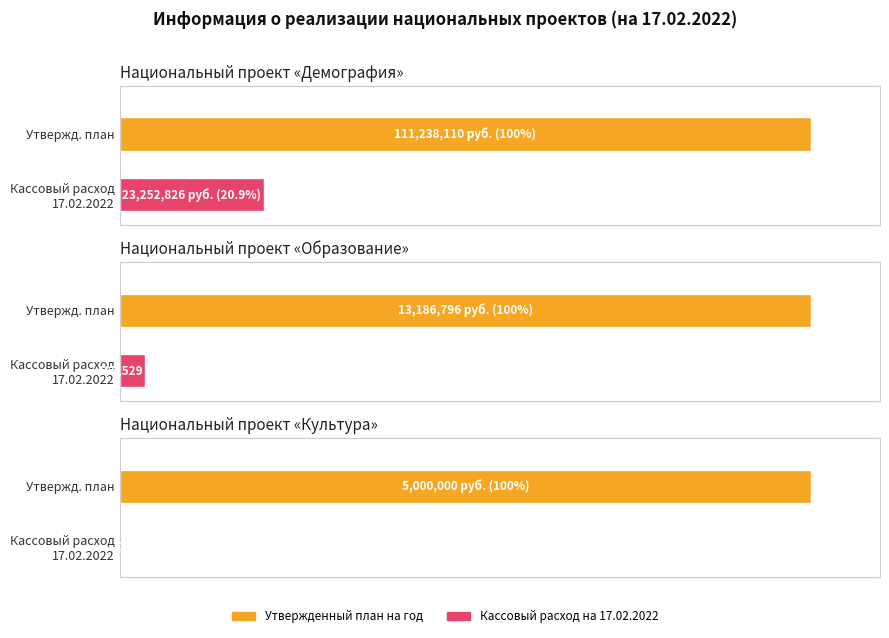

Rank the categories by Кассовый расход на 17.02.2022 года value from lowest to highest.

Национальный проект 'Культура', Национальный проект 'Образование', Национальный проект 'Демография'